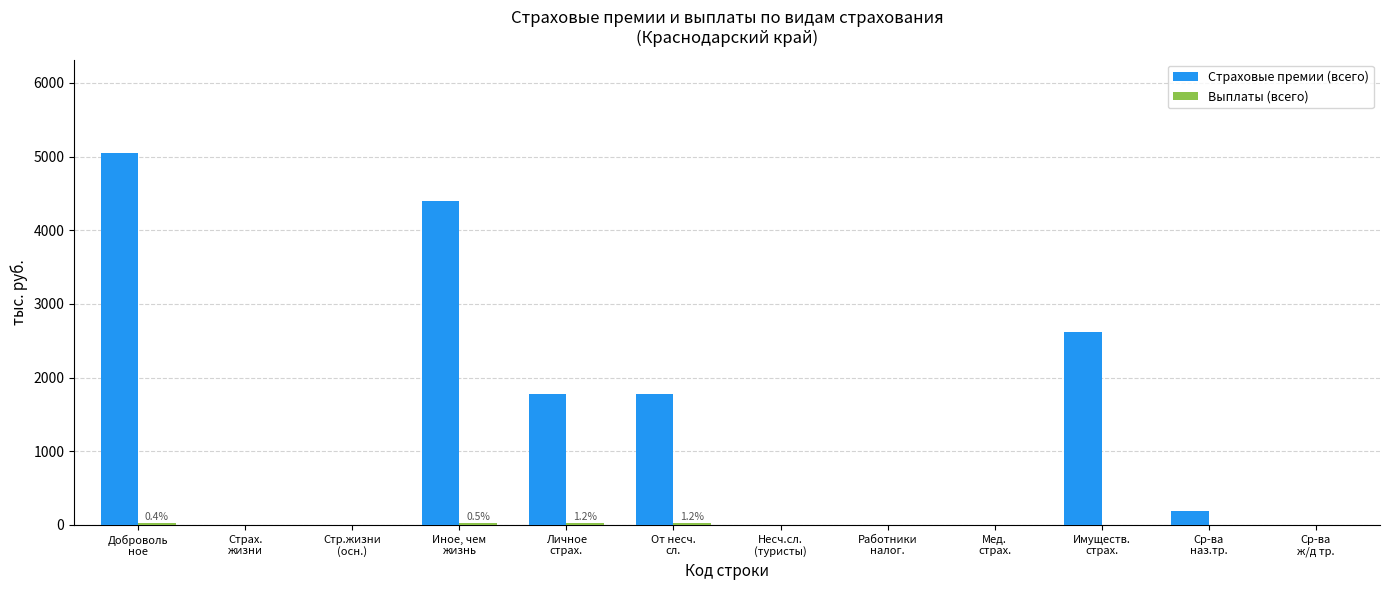

What is the maximum value for Страховые премии (всего)?

5054.5